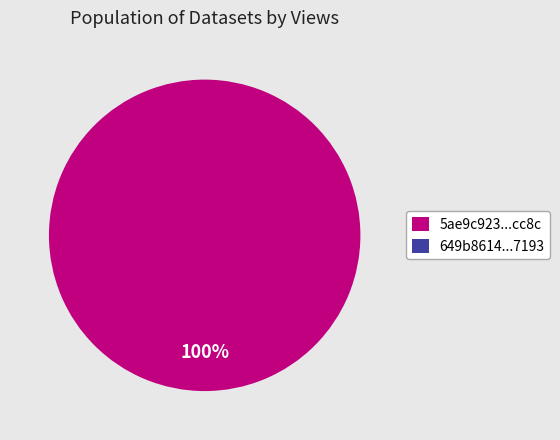

Which category has the biggest portion of the pie?

5ae9c923c8d8c9146b44cc8c